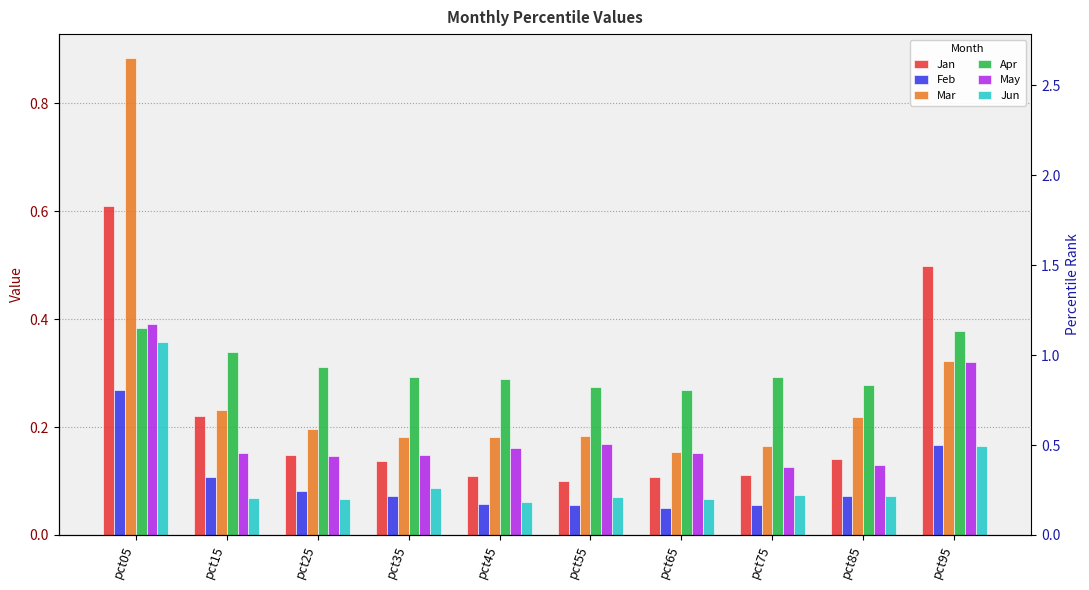

Does the chart contain any negative values?

No